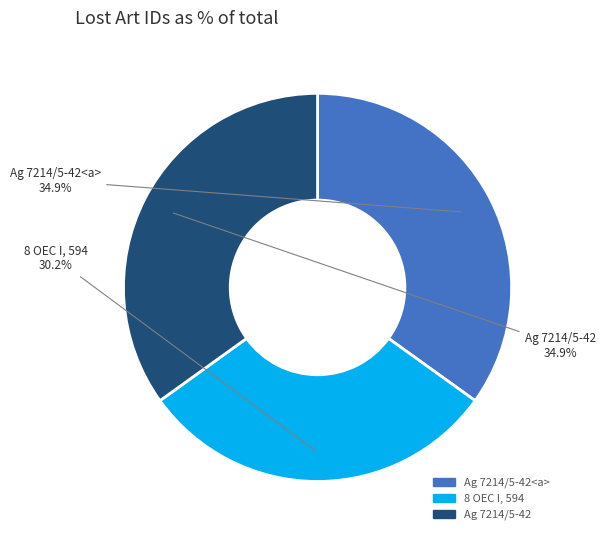

Is there a majority slice in this chart?

No